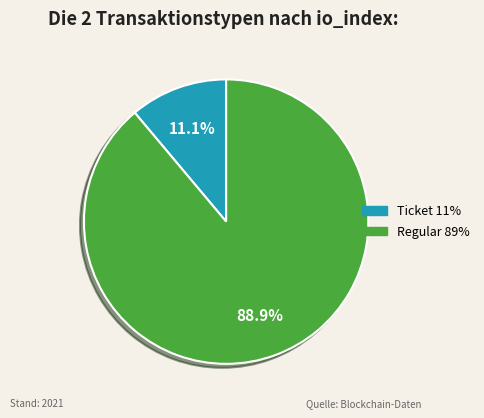

What portion of the pie excludes Ticket?

88.9%